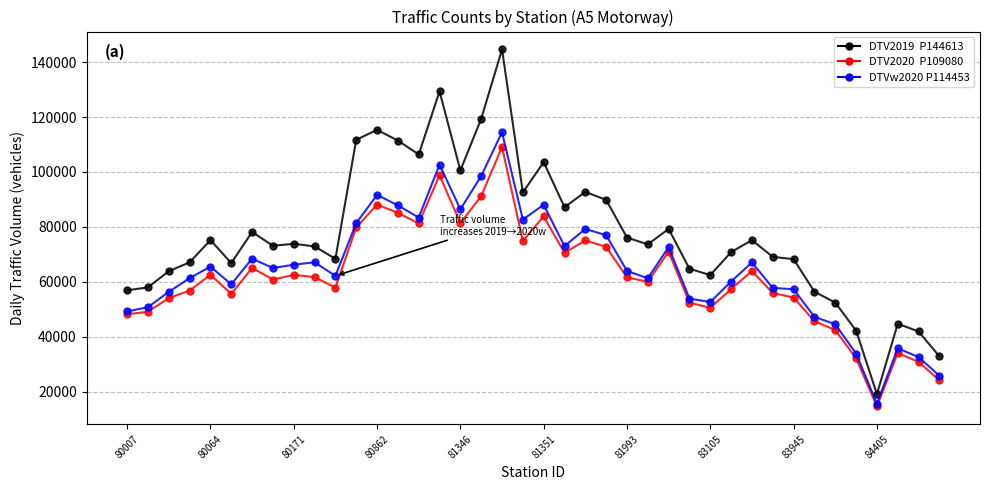

What is the greatest value displayed?

144613